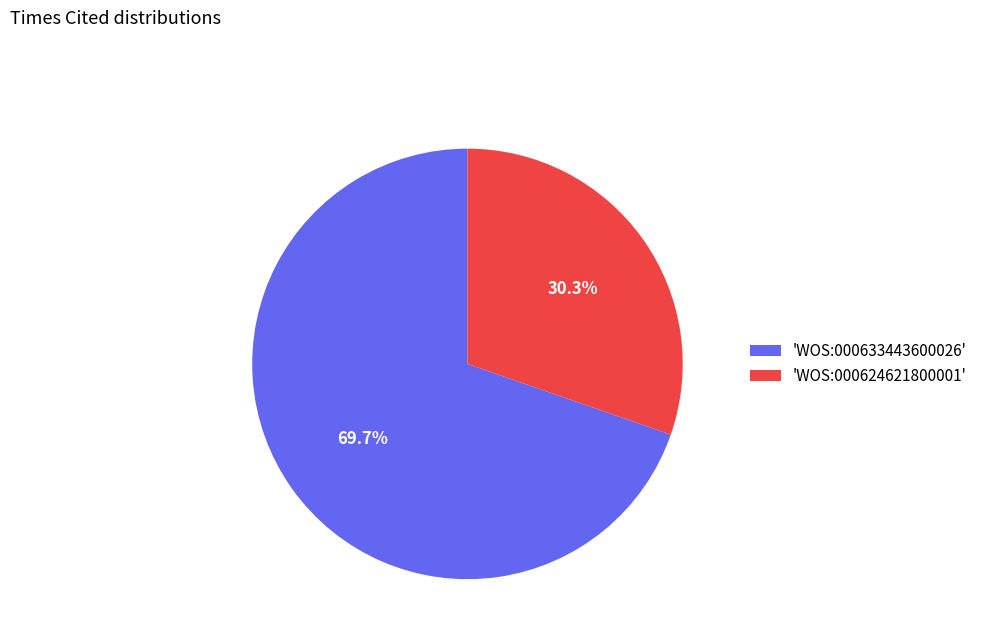

Is there a majority slice in this chart?

Yes